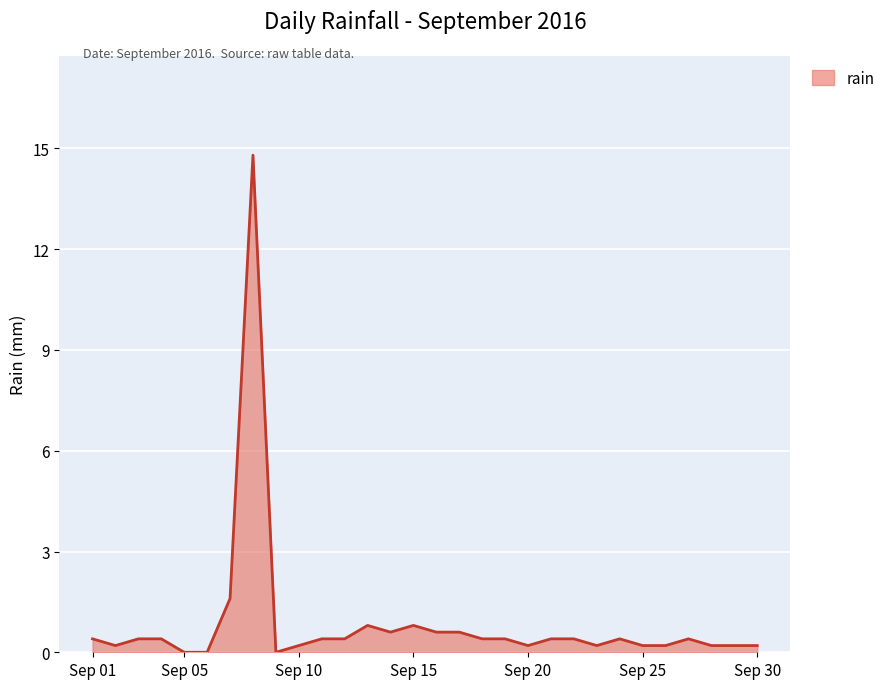

What is the greatest value displayed?

14.8